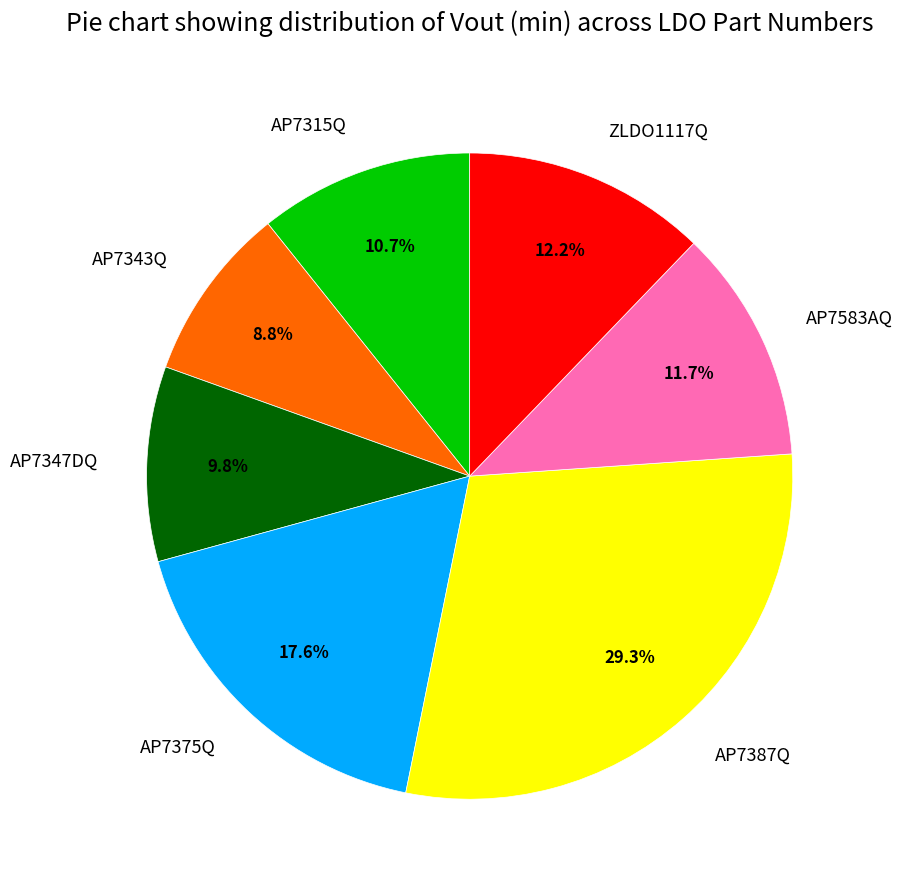

To the nearest percent, what is the combined percentage of AP7343Q and AP7347DQ?

19%